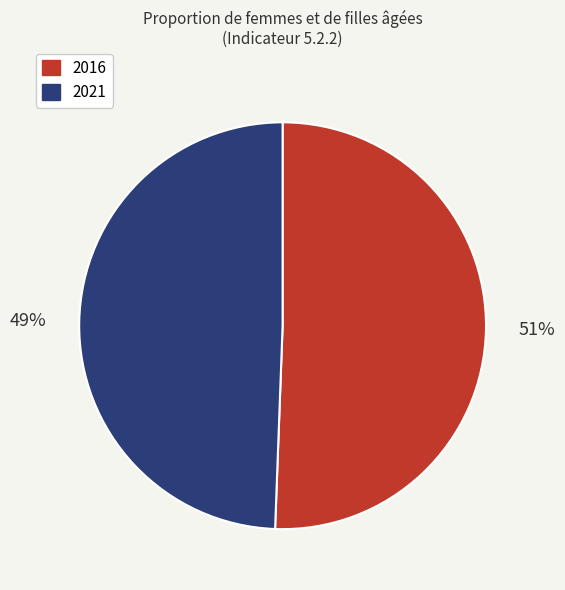

How many segments does this pie chart have?

2